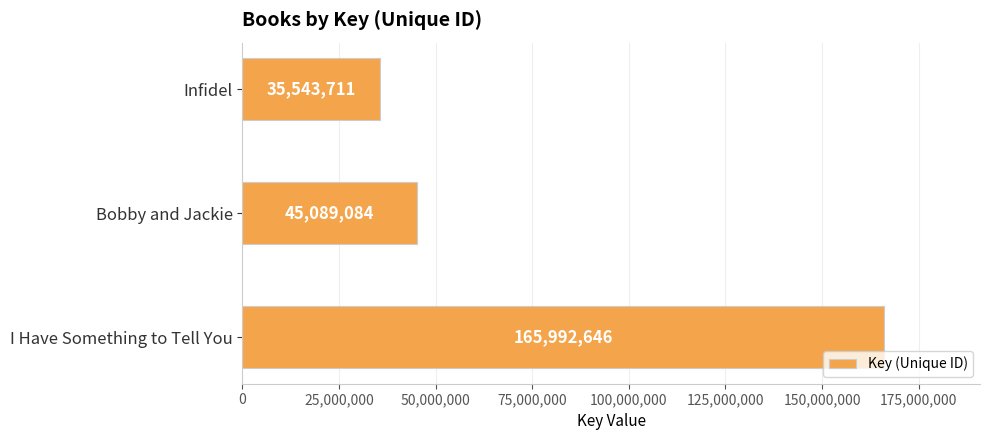

How many categories are shown in the chart?

3